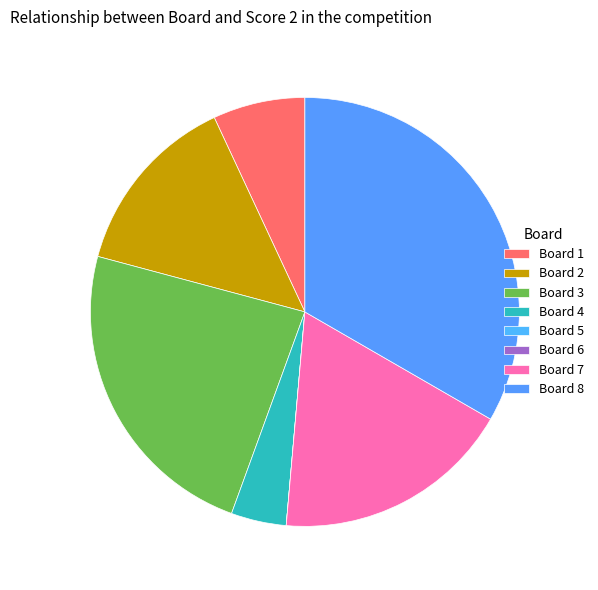

Is it true that Board 5 is 1% of the pie?

False